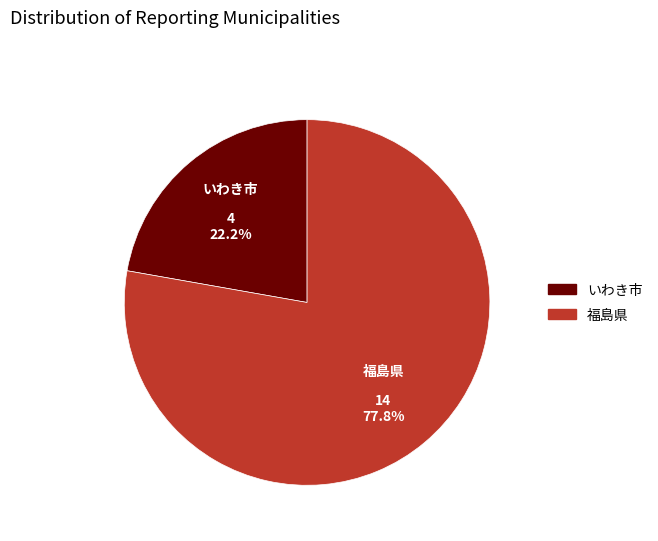

Is いわき市 the majority of the pie?

No